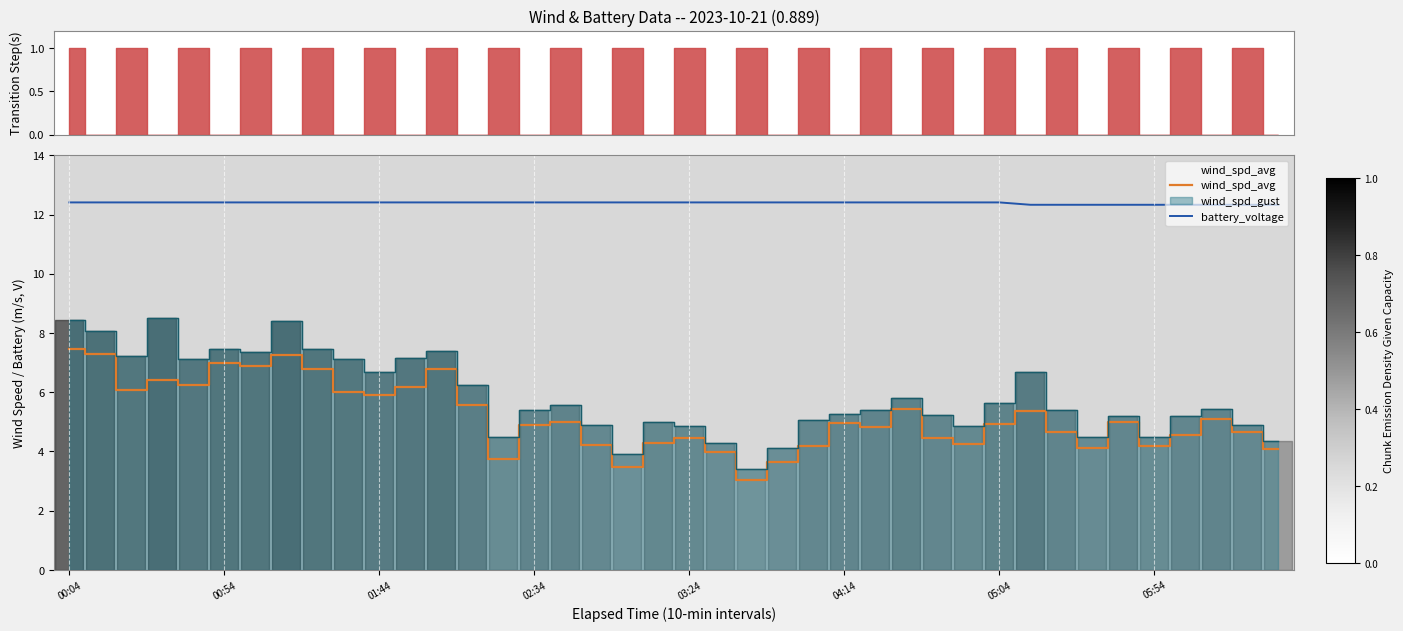

What is the highest value of the battery_voltage series?

12.4